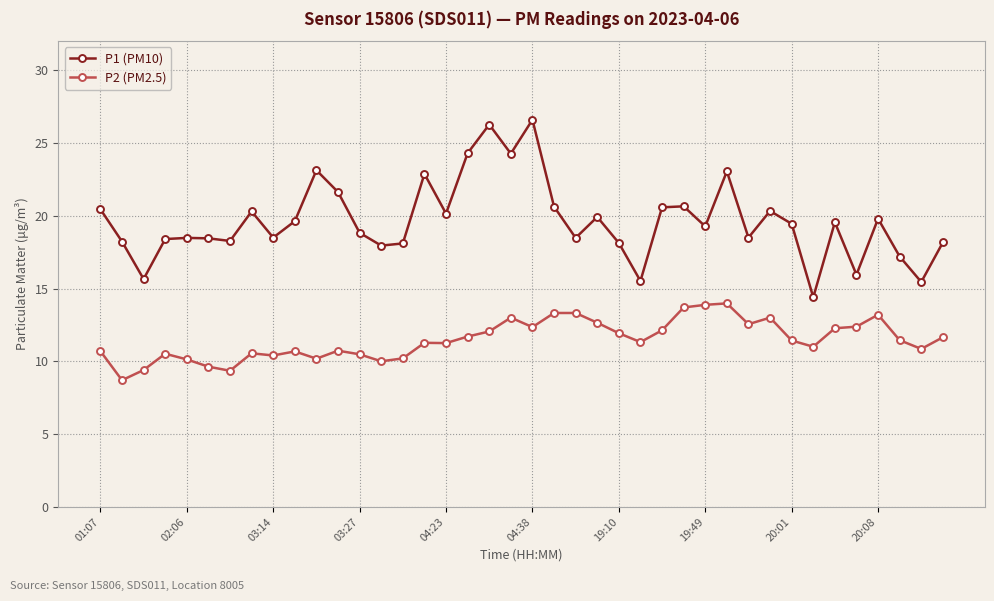

What is the average value of the P2 (PM2.5) series?

11.5